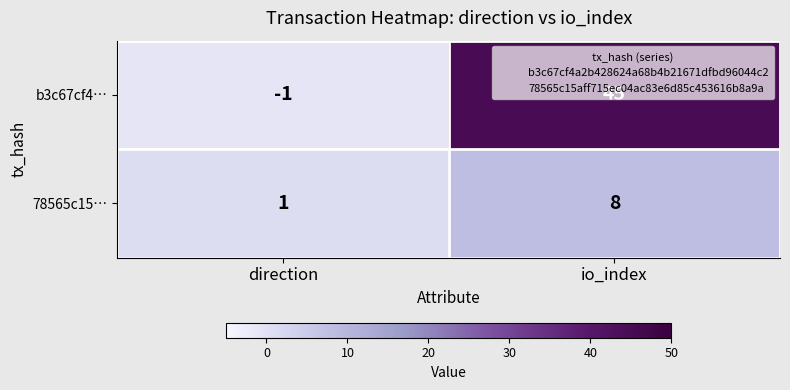

What is the sum of all 78565c15… values?

9